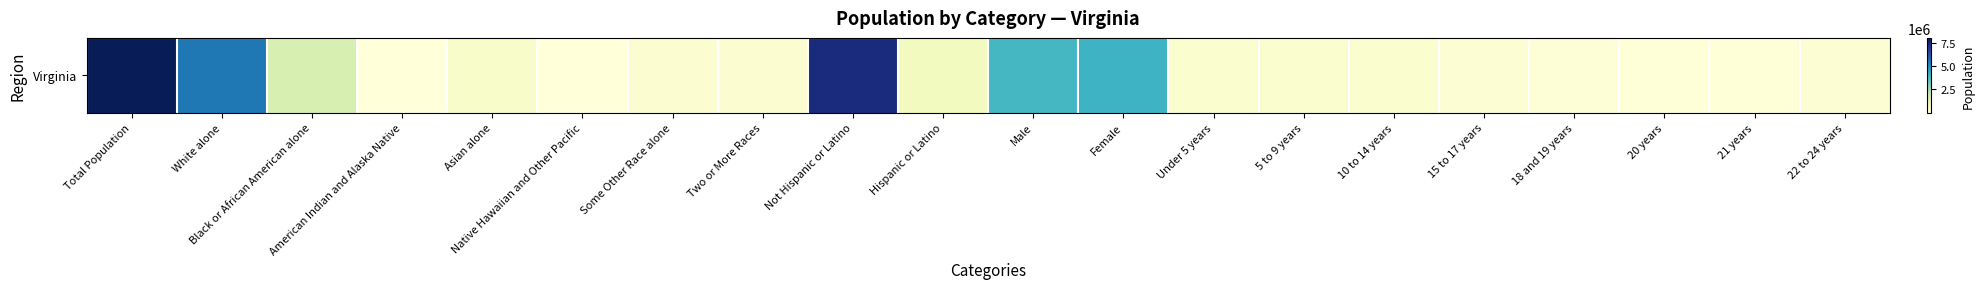

The chart shows a value of 631825 at Hispanic or Latino. True or false?

True